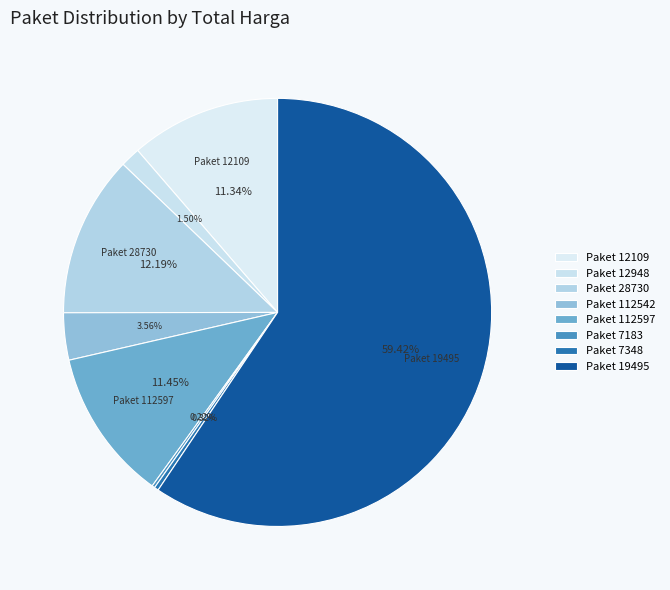

What is the change in value from Paket 28730 to Paket 7348?

-193788800